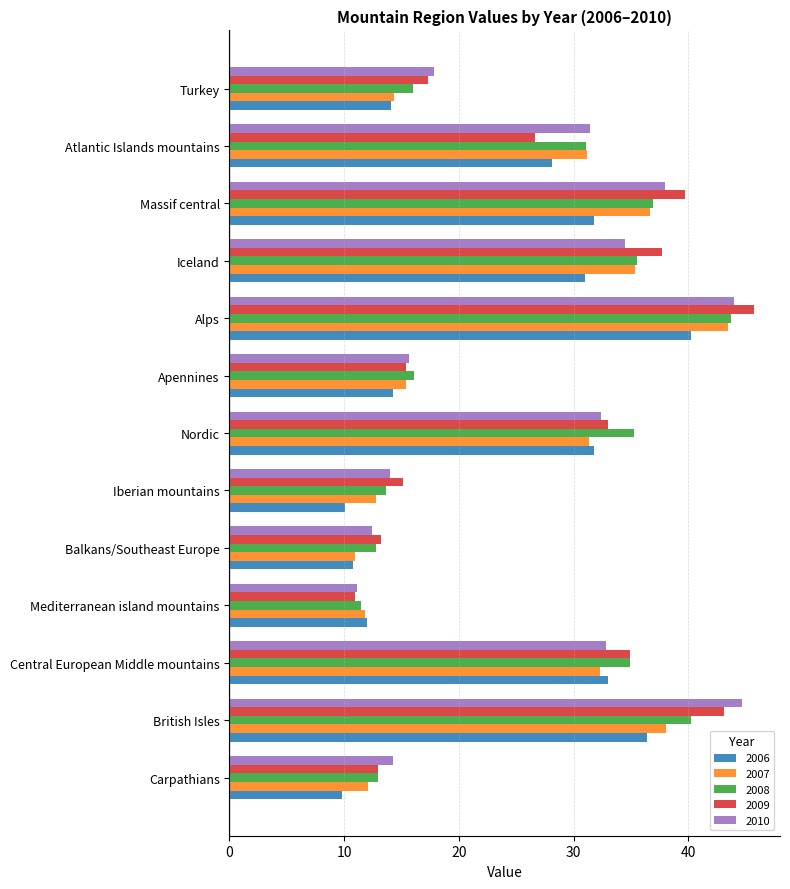

What is the smallest value displayed?

9.8